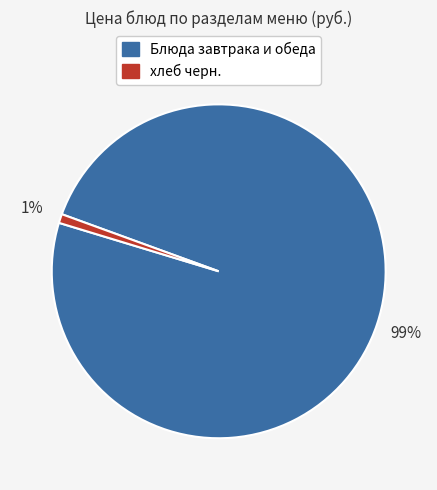

Is there any slice that represents more than half of the pie?

Yes